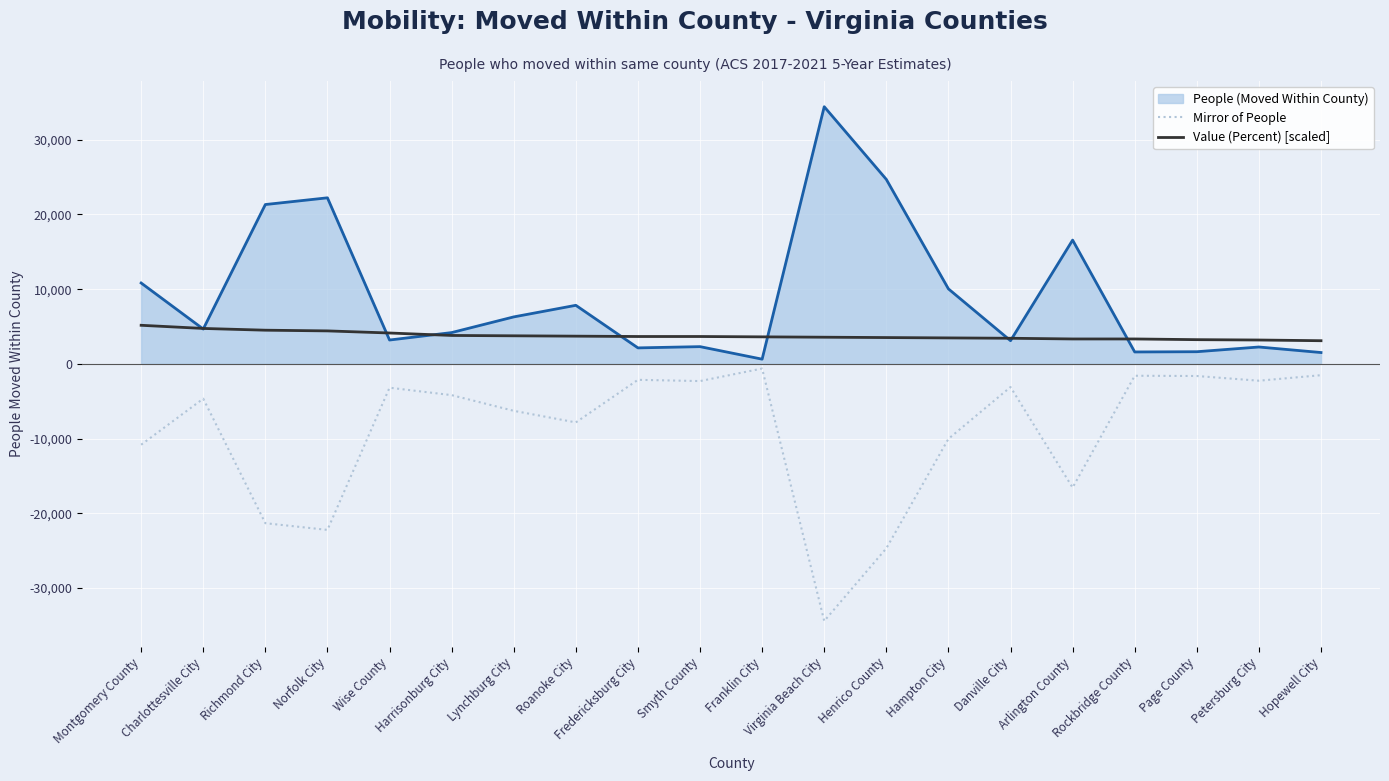

What is the difference between the highest and lowest values at Henrico County?

49392.0